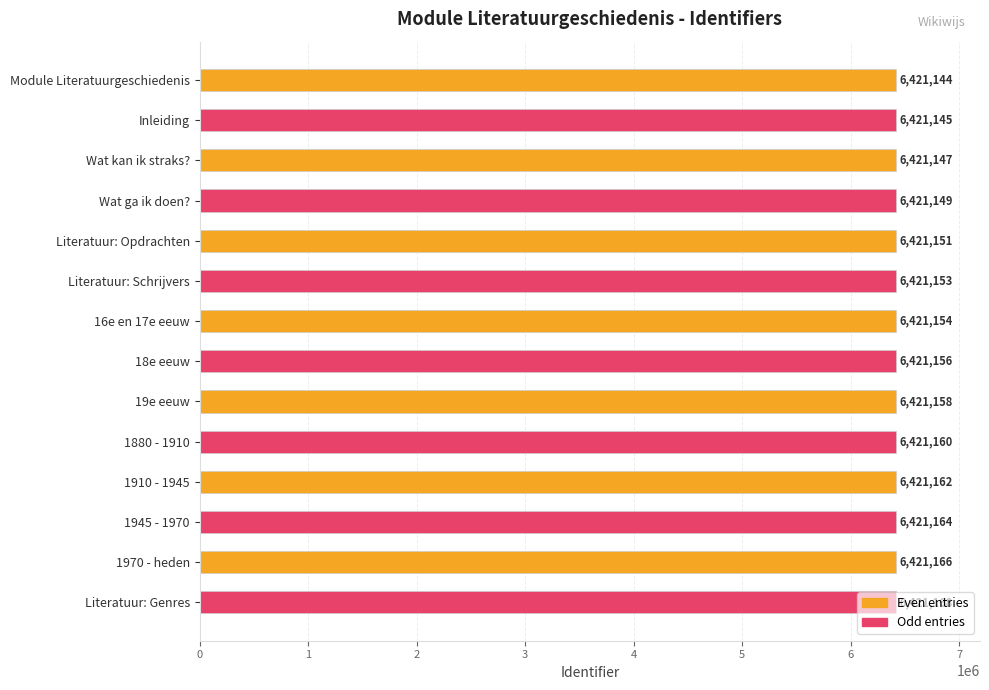

Does the chart contain stacked bars?

No